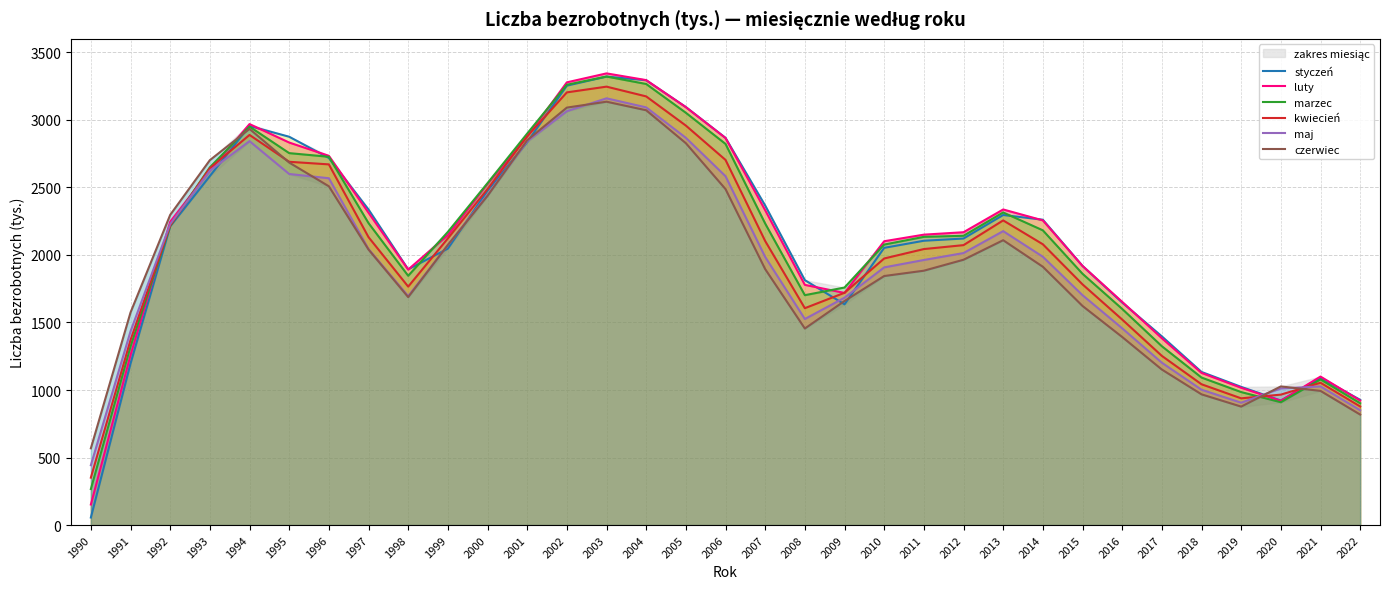

Where do maj and styczeń first cross each other?

1993 and 1994